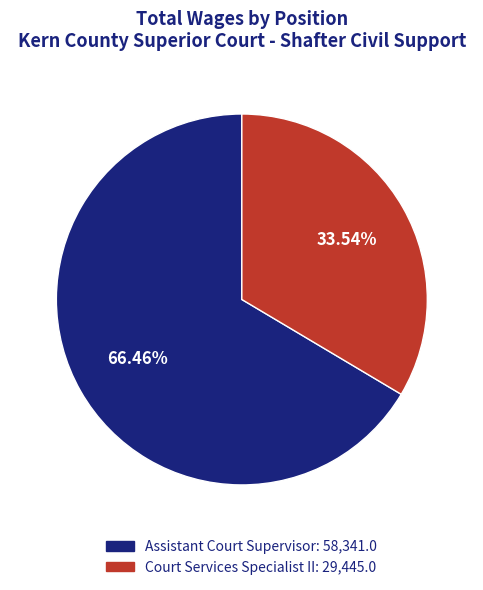

To the nearest percent, what is the difference between the Assistant Court Supervisor and Court Services Specialist II slice percentages?

33%